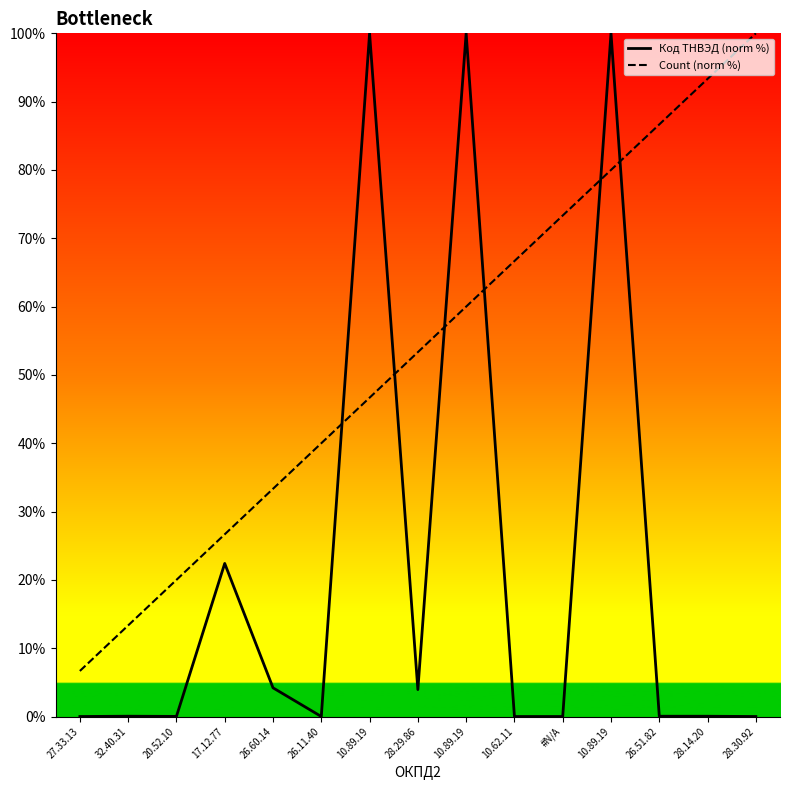

True or false: Код ТНВЭД (norm %) has a value of 0.0 at 26.51.82.

True